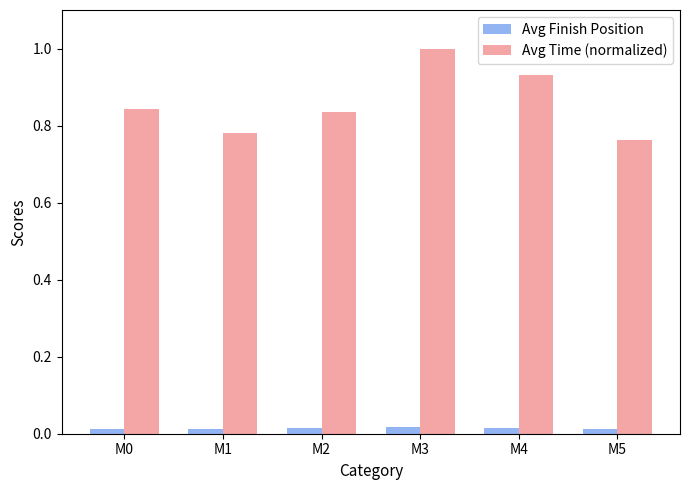

At which category is the sum across all series the highest?

M3